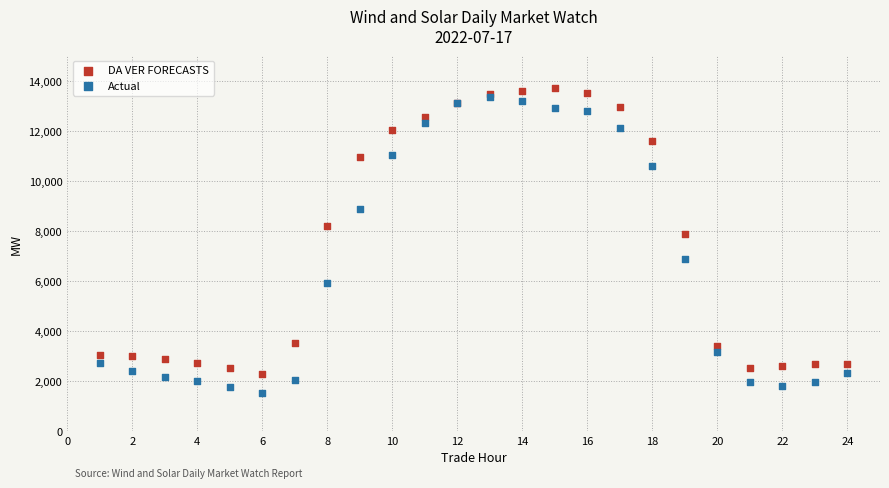

Which series contains the lowest Y value?

Actual